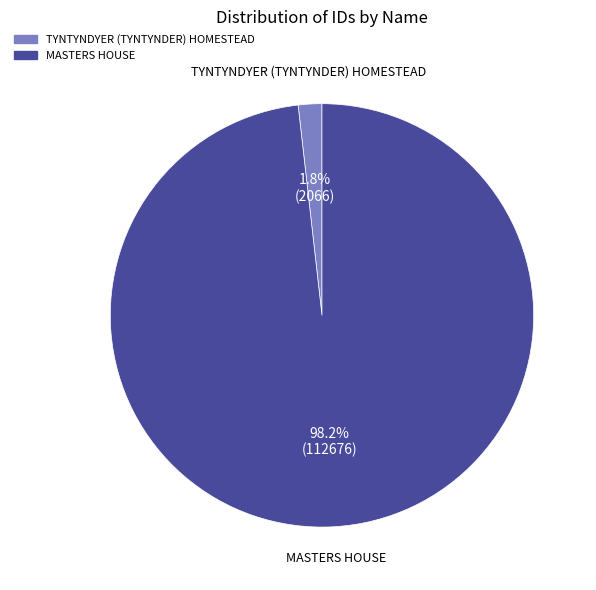

How many segments does this pie chart have?

2